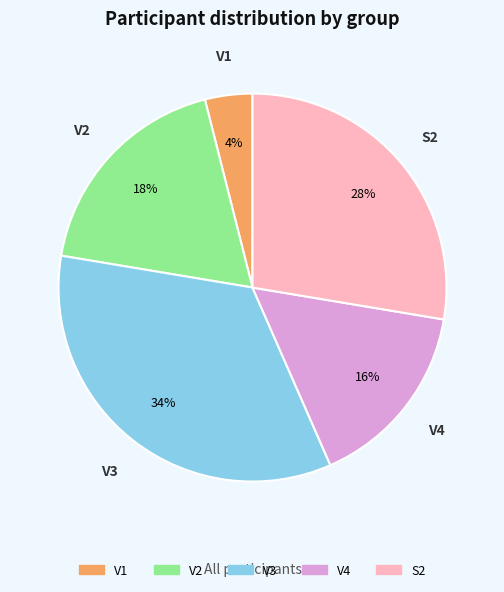

Is V1 the majority of the pie?

No